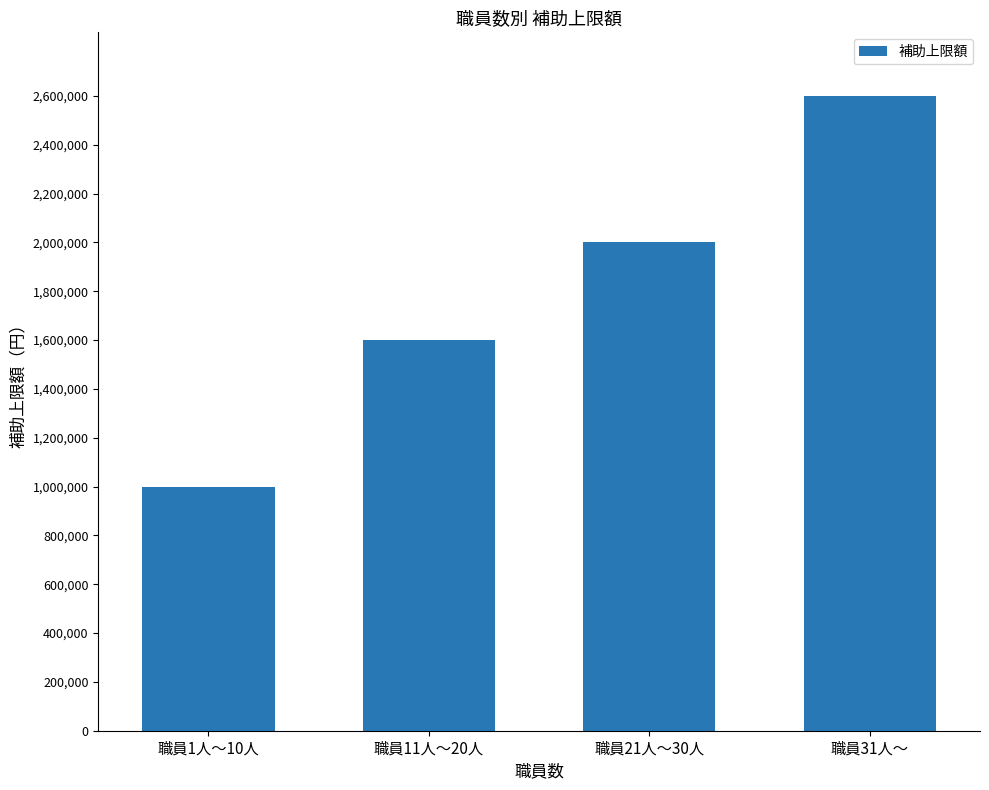

At which category does the chart reach its peak across all series?

職員31人～